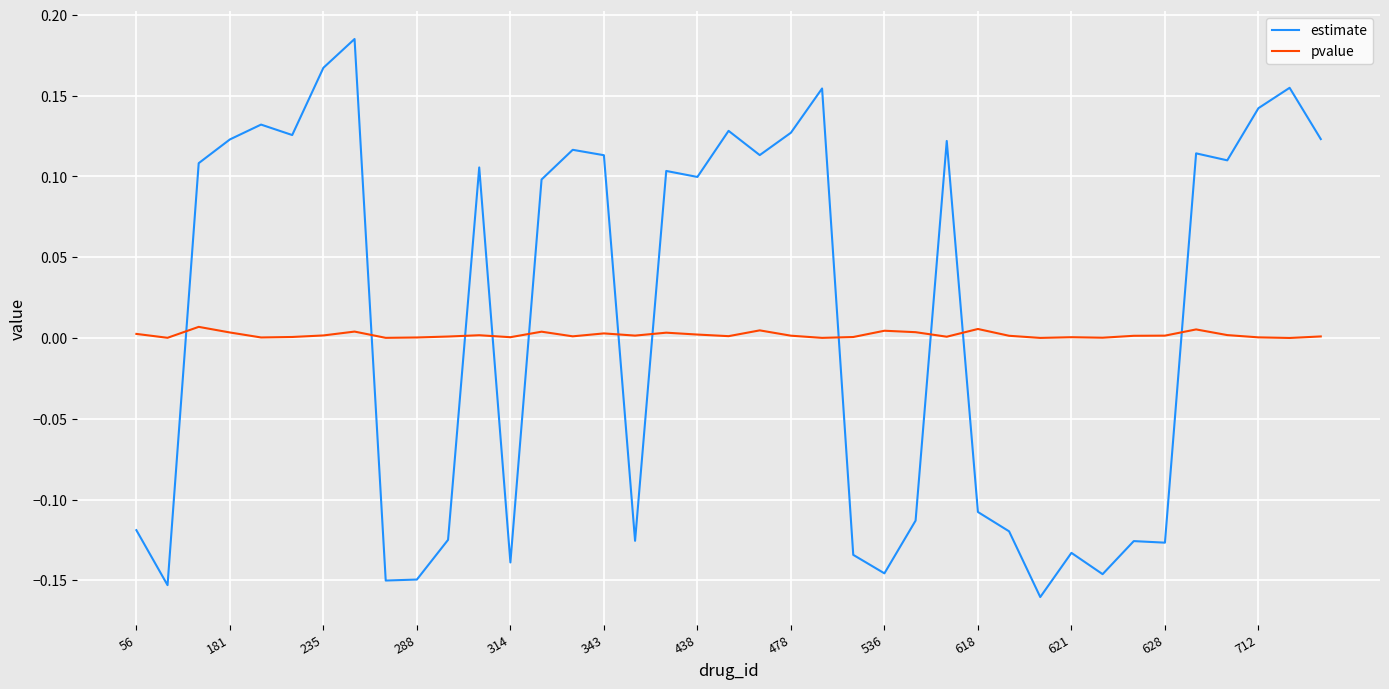

Which series has the widest spread of values?

estimate